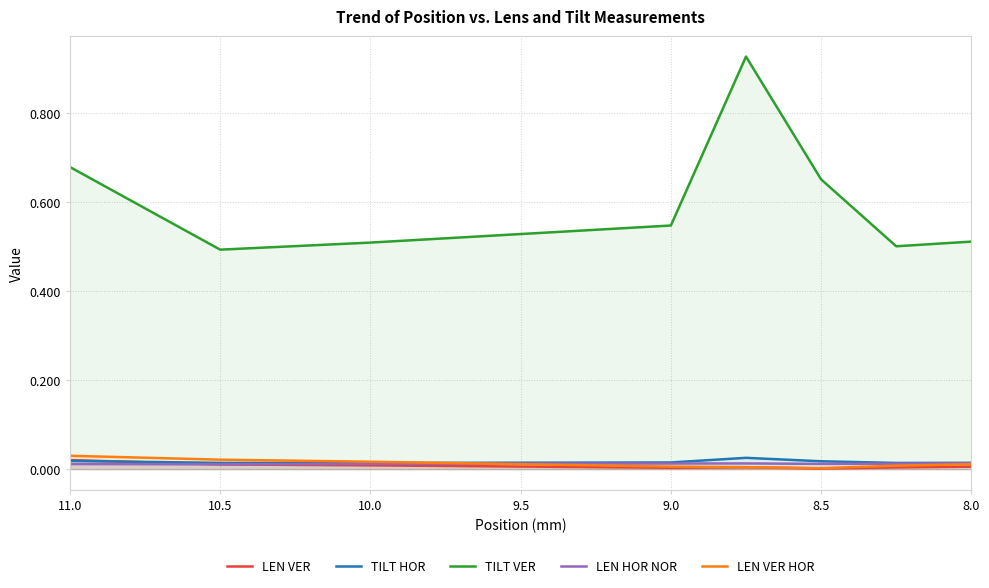

Where is the first local maximum for LEN HOR NOR?

10.0